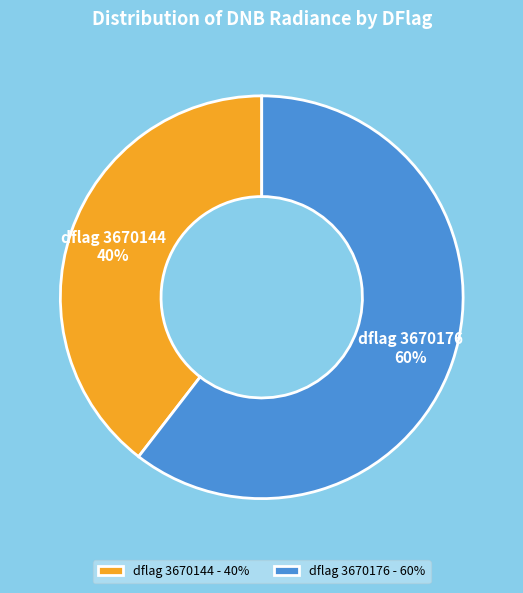

Combined, do dflag 3670176 - 60% and dflag 3670144 - 40% account for over 50%?

Yes